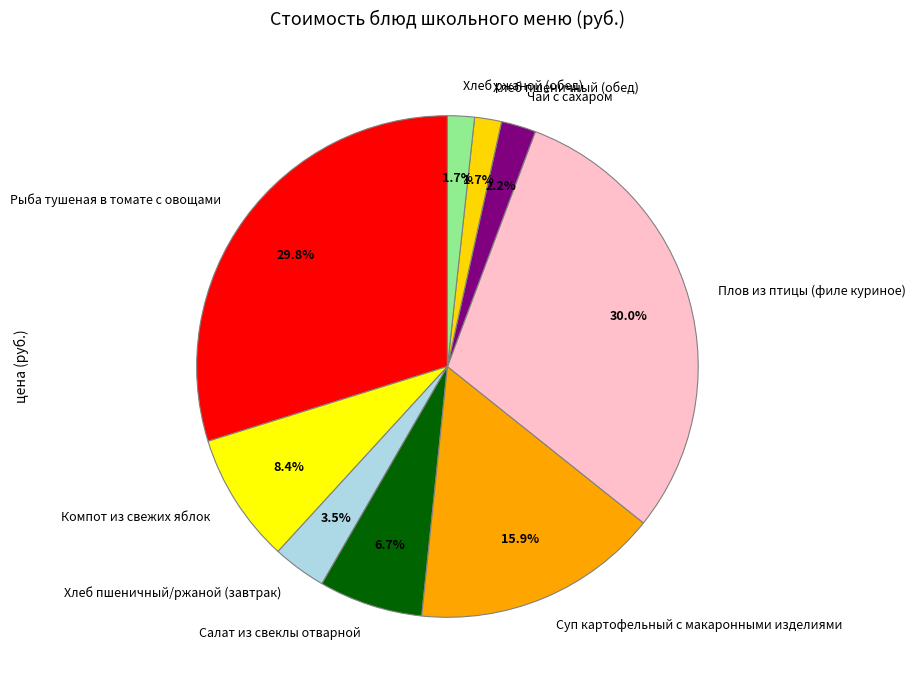

Is there a majority slice in this chart?

No